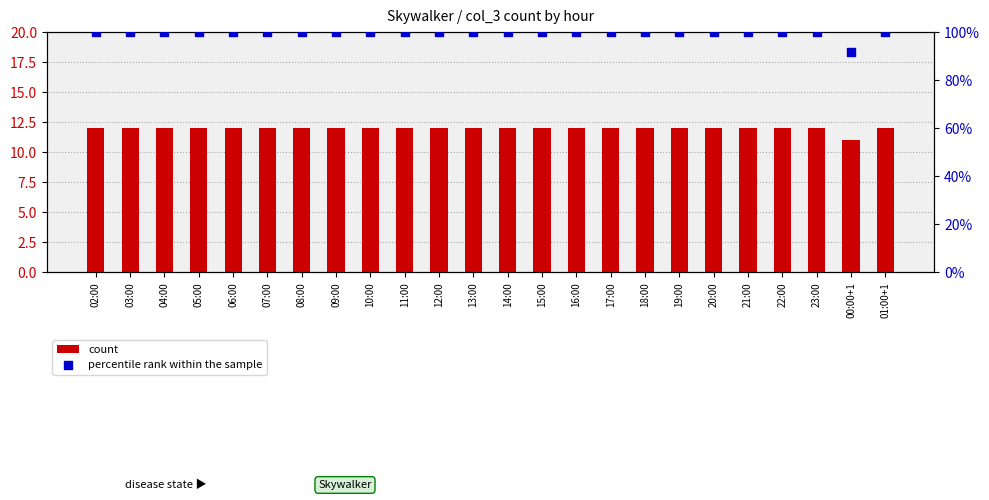

At how many categories does at least one series exceed 12?

24